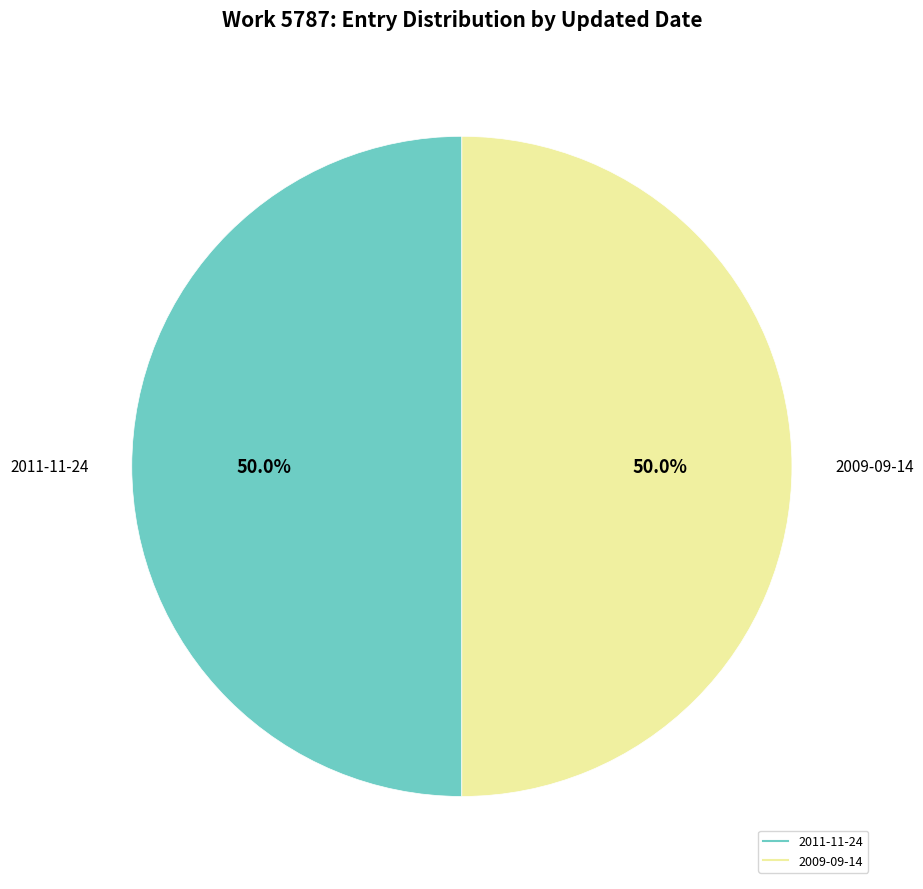

What is the ratio of the value at 2011-11-24 to the value at 2009-09-14?

1.0